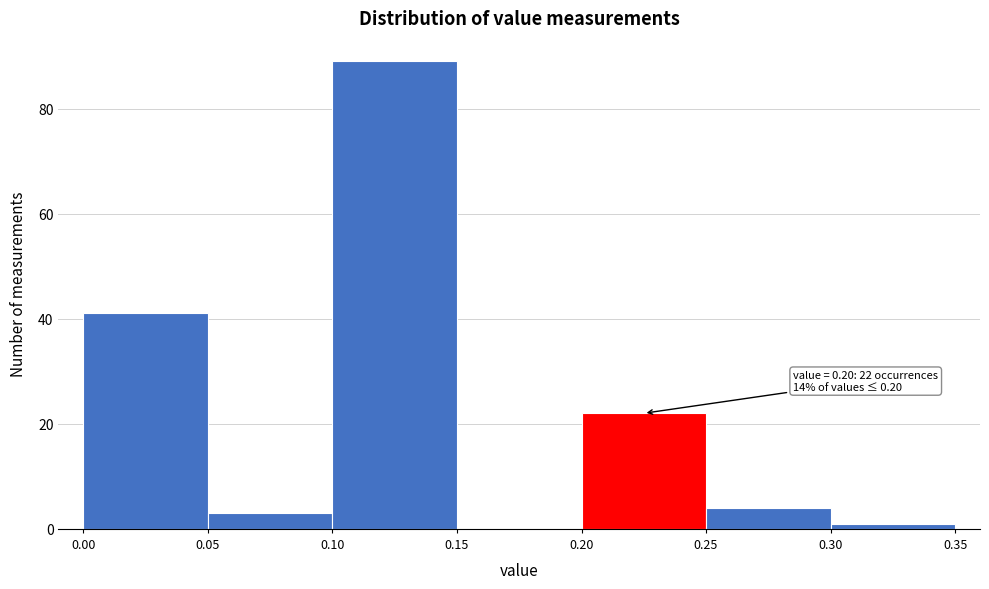

Over which range of the x-axis is the bar tallest?

0.10 to 0.15